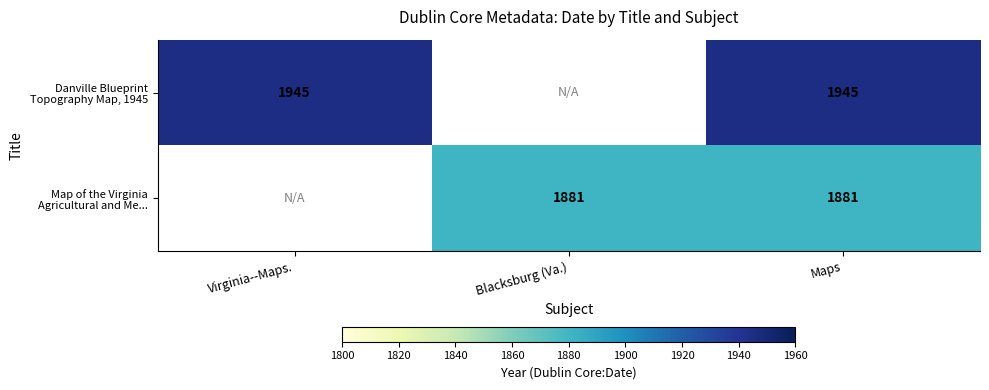

What is the total value across all series at Maps?

3826